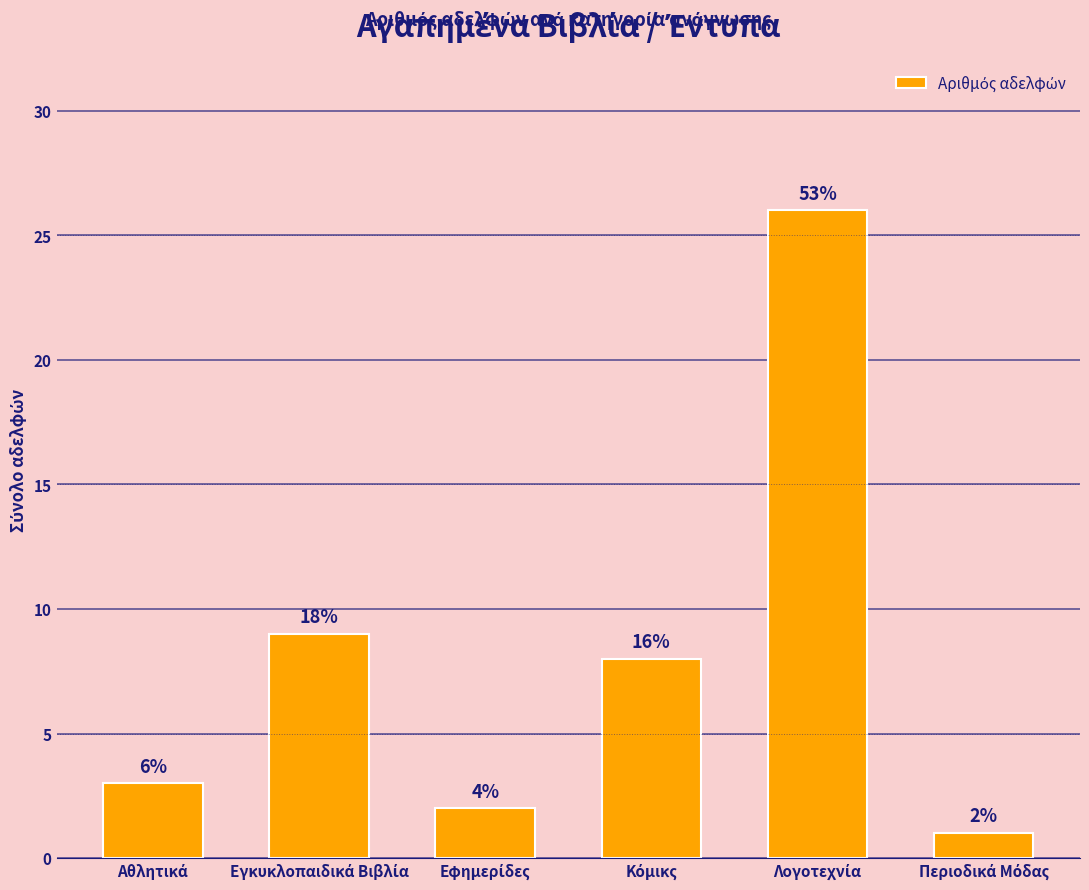

What is the average value?

8